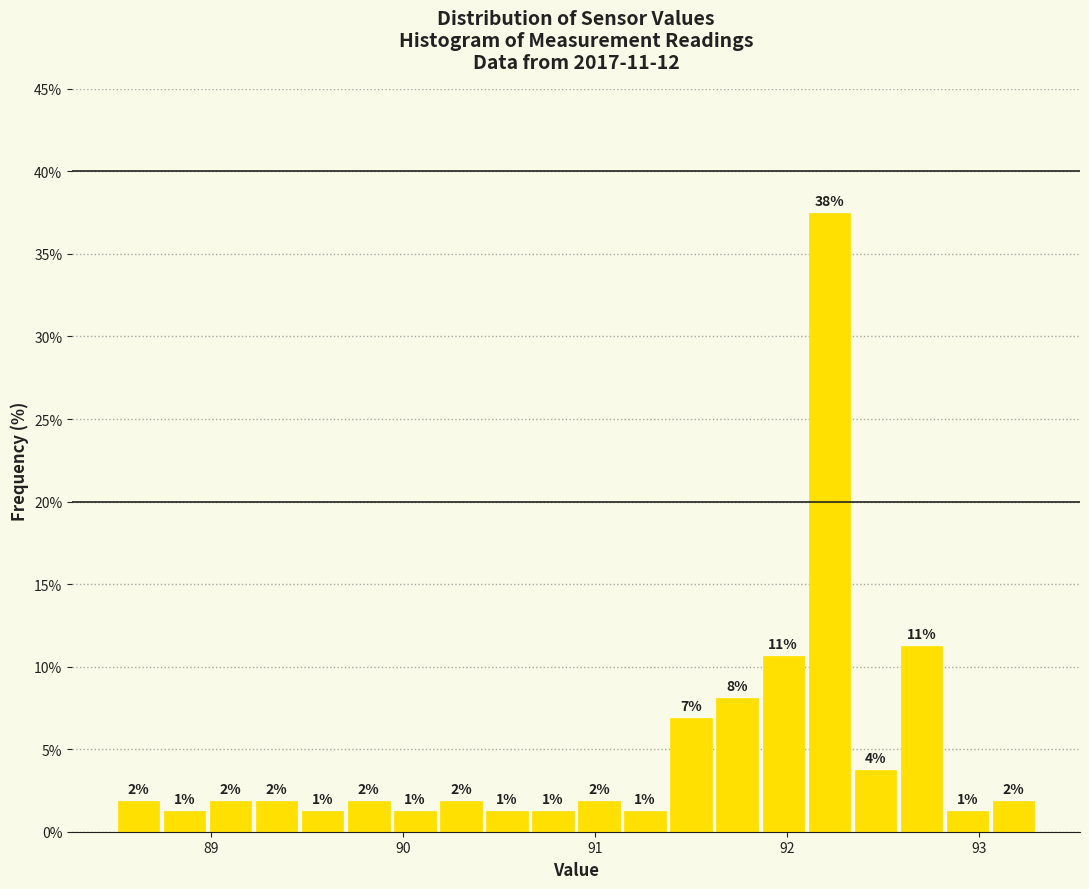

Read against the x-axis, roughly where is the centre of the tallest bar?

92.2